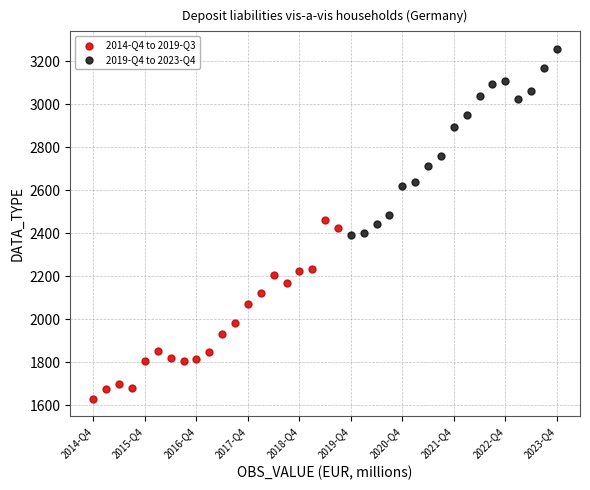

Which series reaches the minimum Y coordinate?

2014-Q4 to 2019-Q3